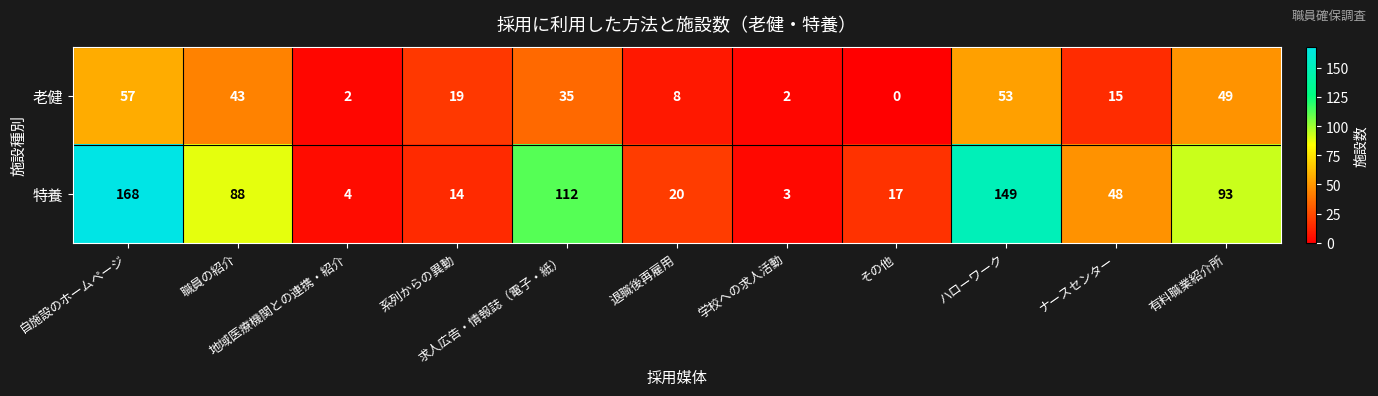

What is the average value of the 老健 series?

26